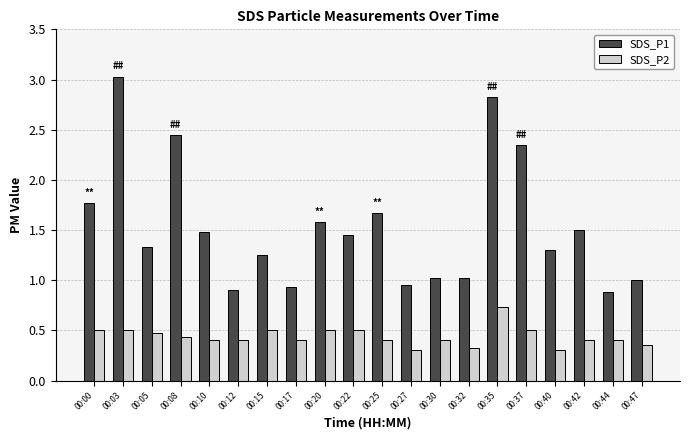

Is the value of SDS_P1 at 00:35 greater than the value of SDS_P2 at 00:42?

Yes